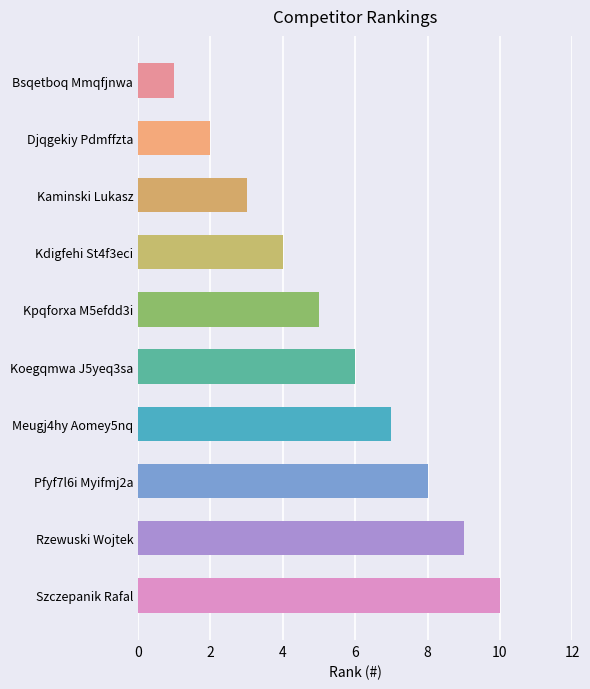

List the labels in order of value, largest first.

Szczepanik Rafal, Rzewuski Wojtek, Pfyf7l6i Myifmj2a, Meugj4hy Aomey5nq, Koegqmwa J5yeq3sa, Kpqforxa M5efdd3i, Kdigfehi St4f3eci, Kaminski Lukasz, Djqgekiy Pdmffzta, Bsqetboq Mmqfjnwa